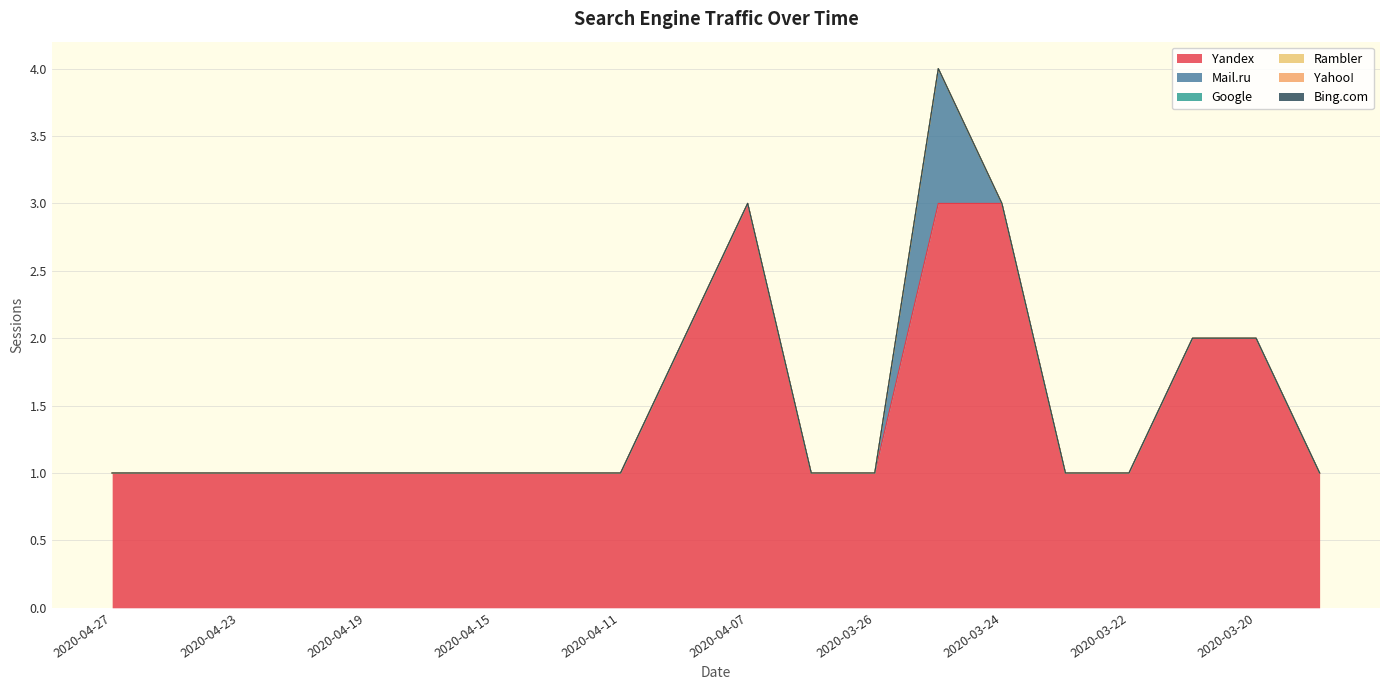

Which series changed the most between 2020-04-23 and 2020-04-07?

Yandex